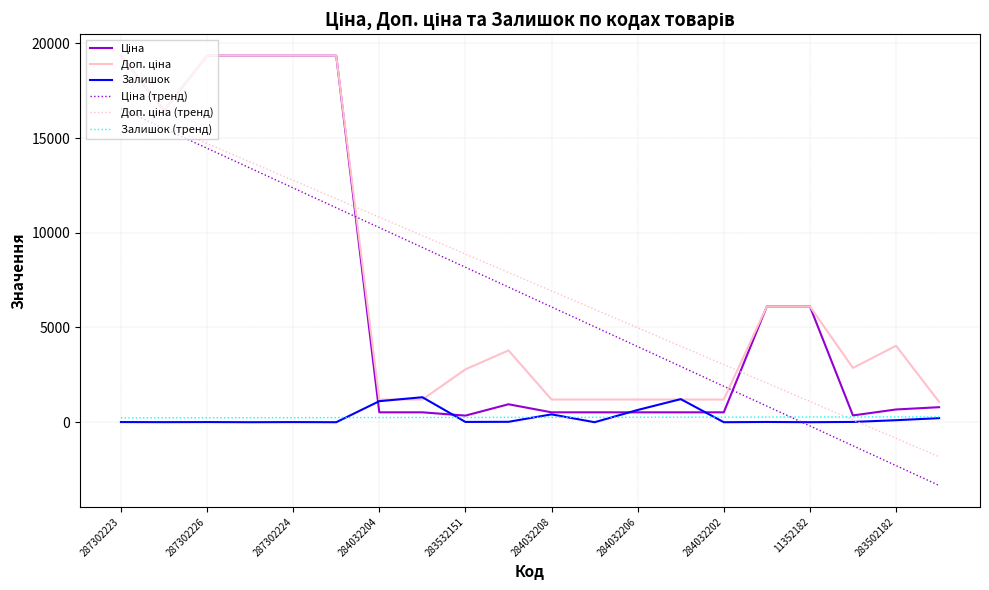

At how many categories does at least one series exceed 5628?

14